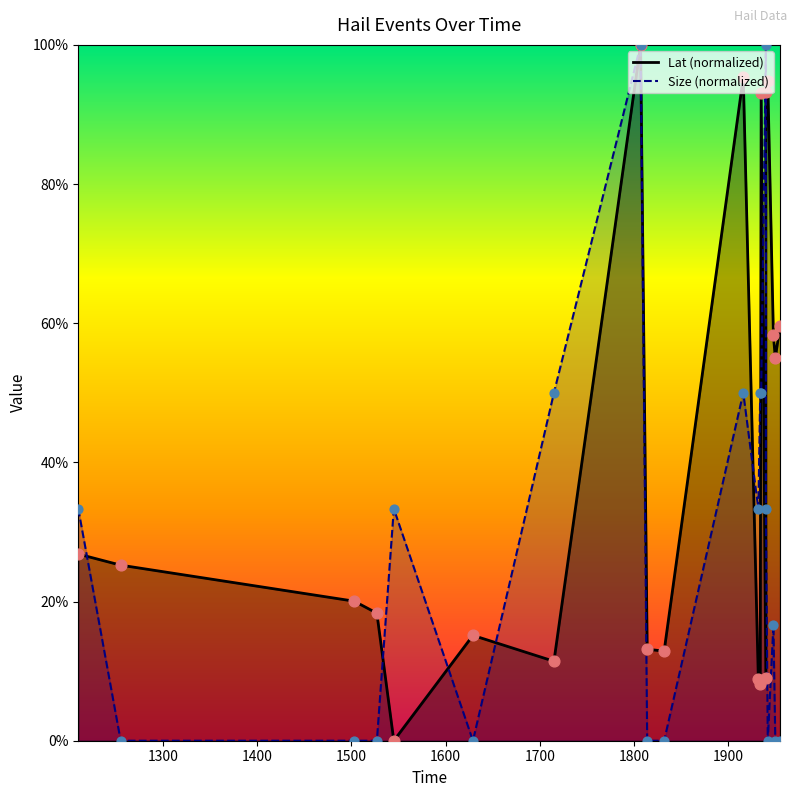

Which series contains the highest Y value?

Lat